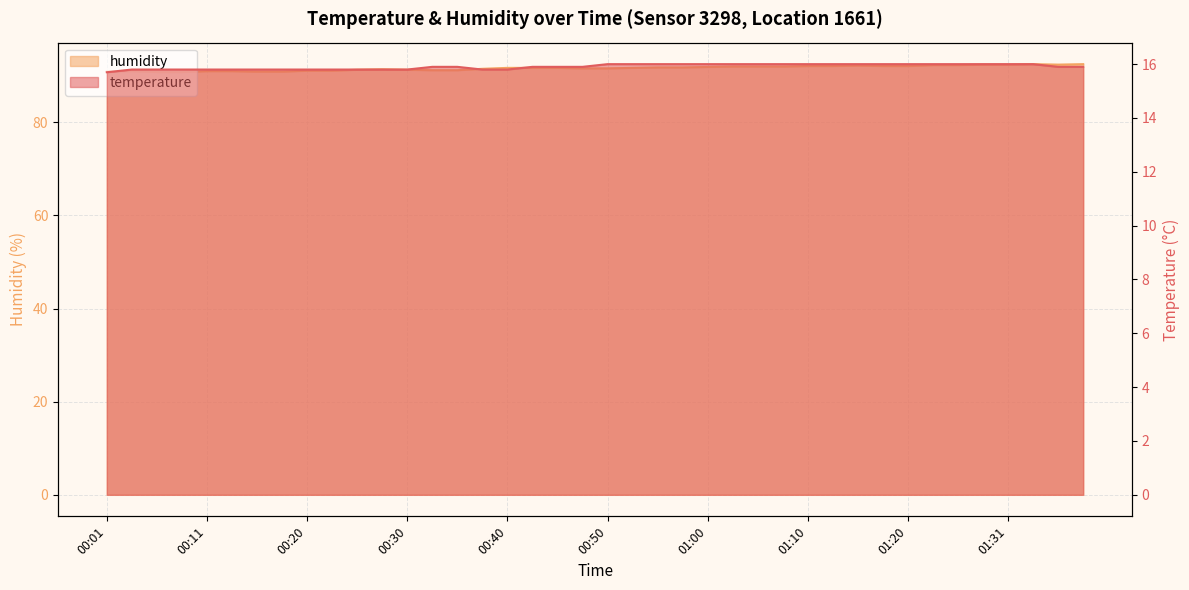

What is the approximate value of temperature at 01:36?

15.9